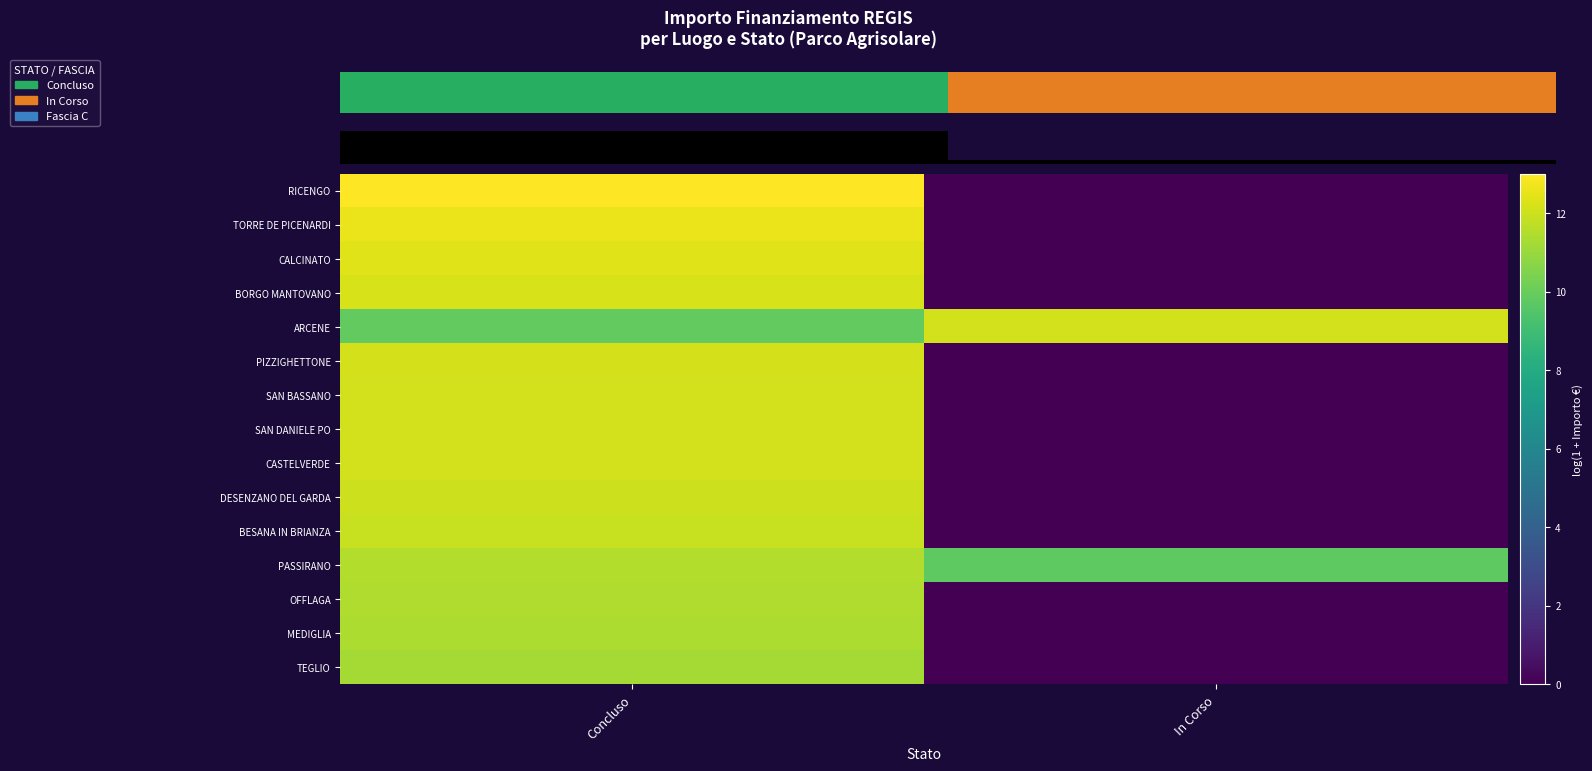

How many categories are shown in the chart?

2